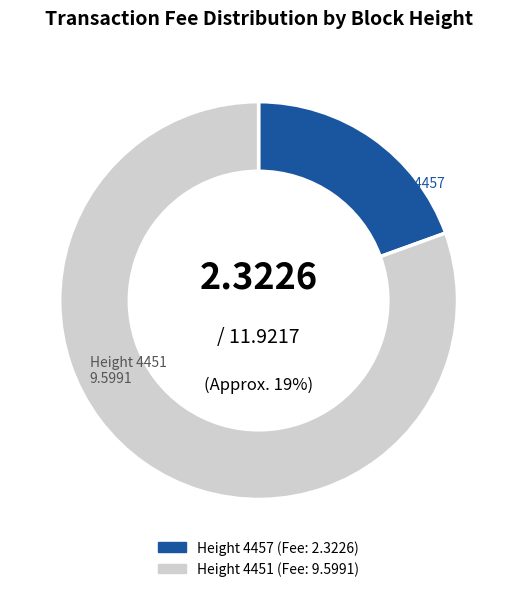

Approximately how many times larger is the value at 4451 compared to 4457?

4.1